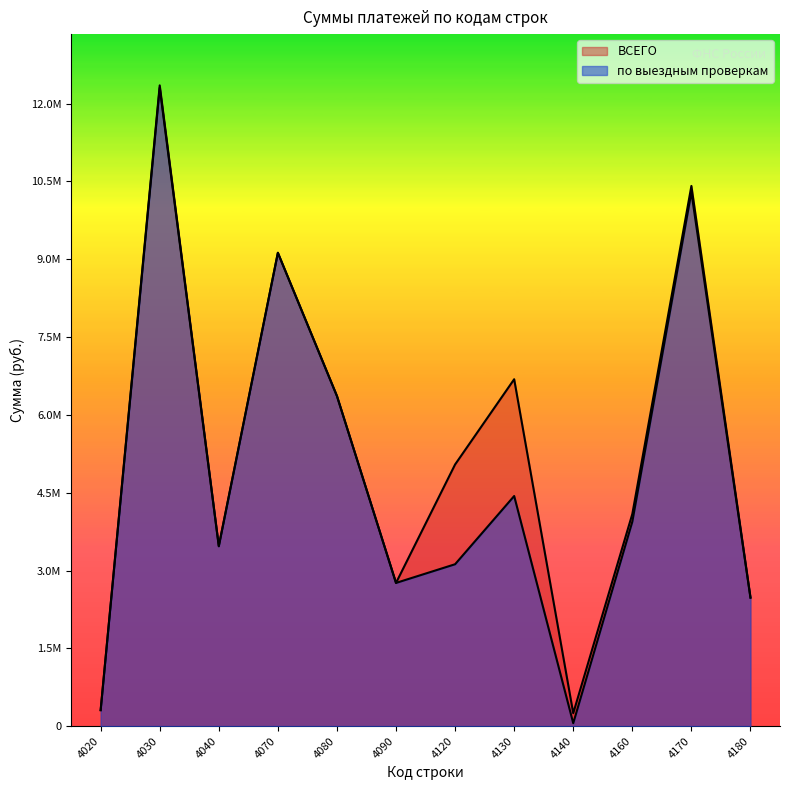

Which has a higher value, 4070 or 4180?

4070